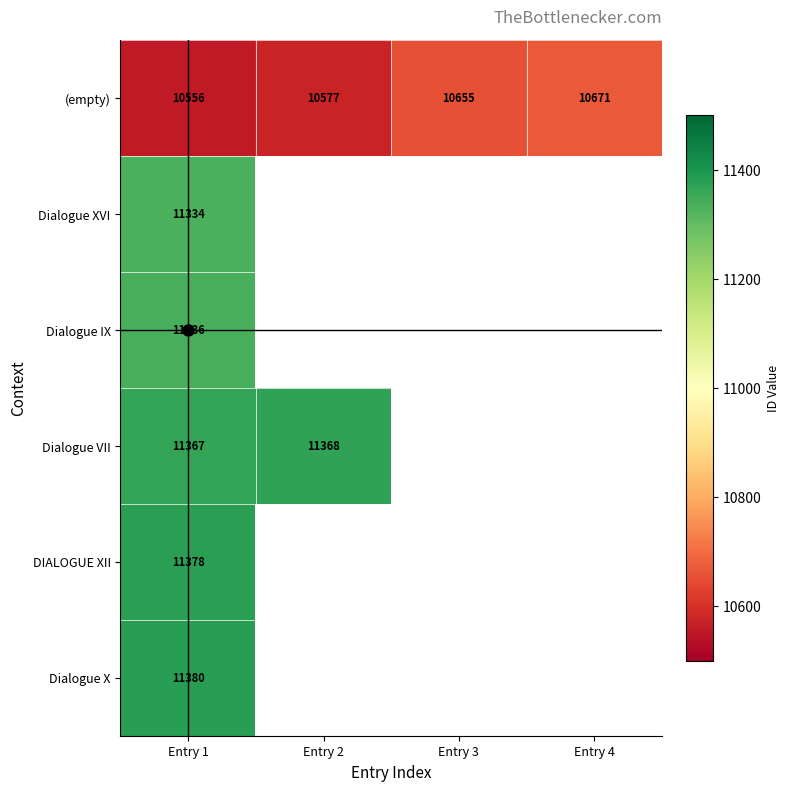

Between Entry 3 and Entry 4, which series saw the biggest shift?

(empty)